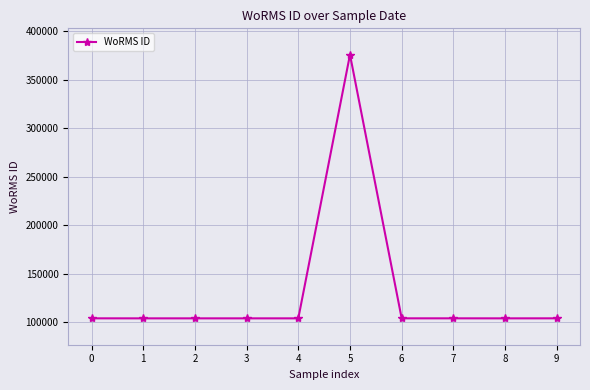

The chart shows a value of 103989 at 3. True or false?

True